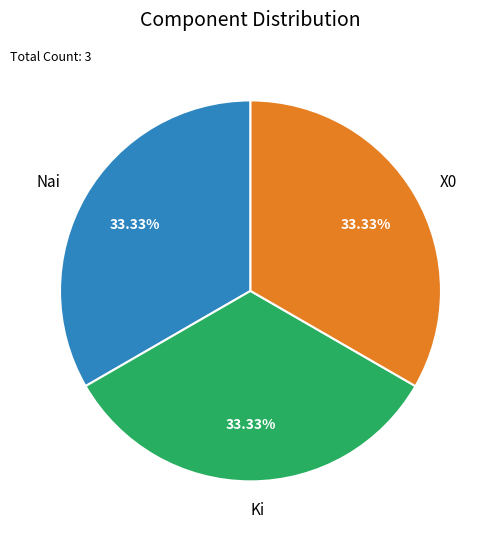

Is there any slice that represents more than half of the pie?

No